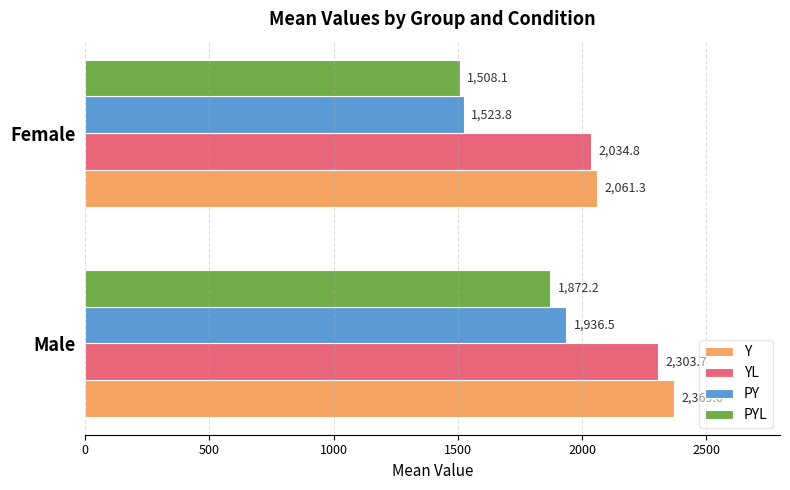

List the labels in order of PYL value, largest first.

Male, Female